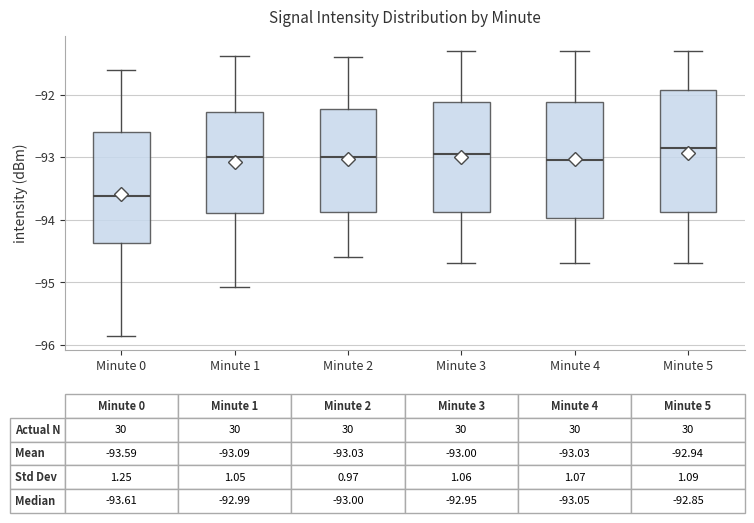

Which box has the lowest median line?

Minute 0